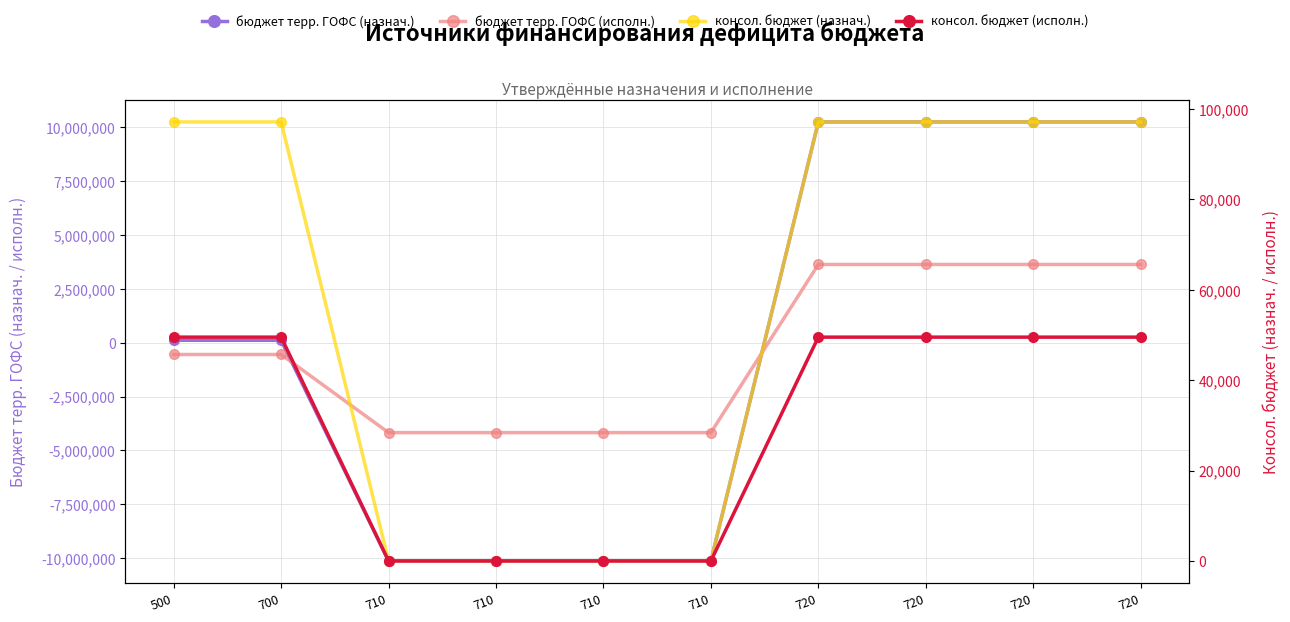

Is it true that col_14 (бюджет терр.ГОФС назнач.) equals 10228800.0 at 720?

True